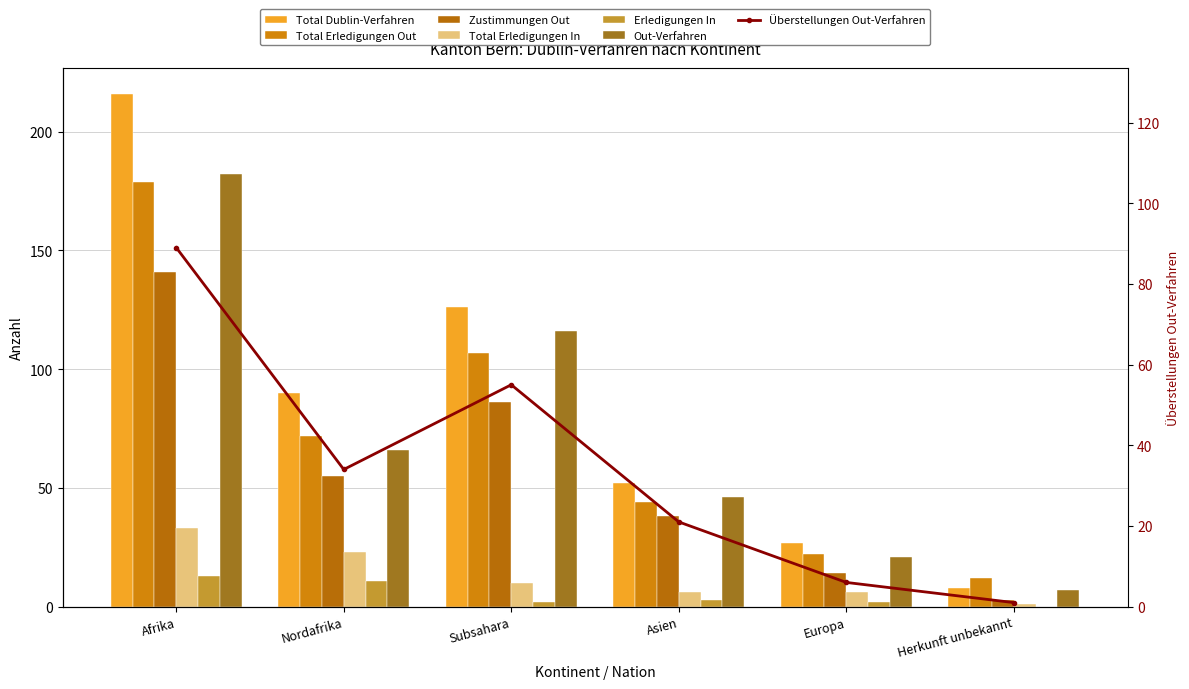

The value of Total Erledigungen In at Nordafrika is 23. True or false?

True